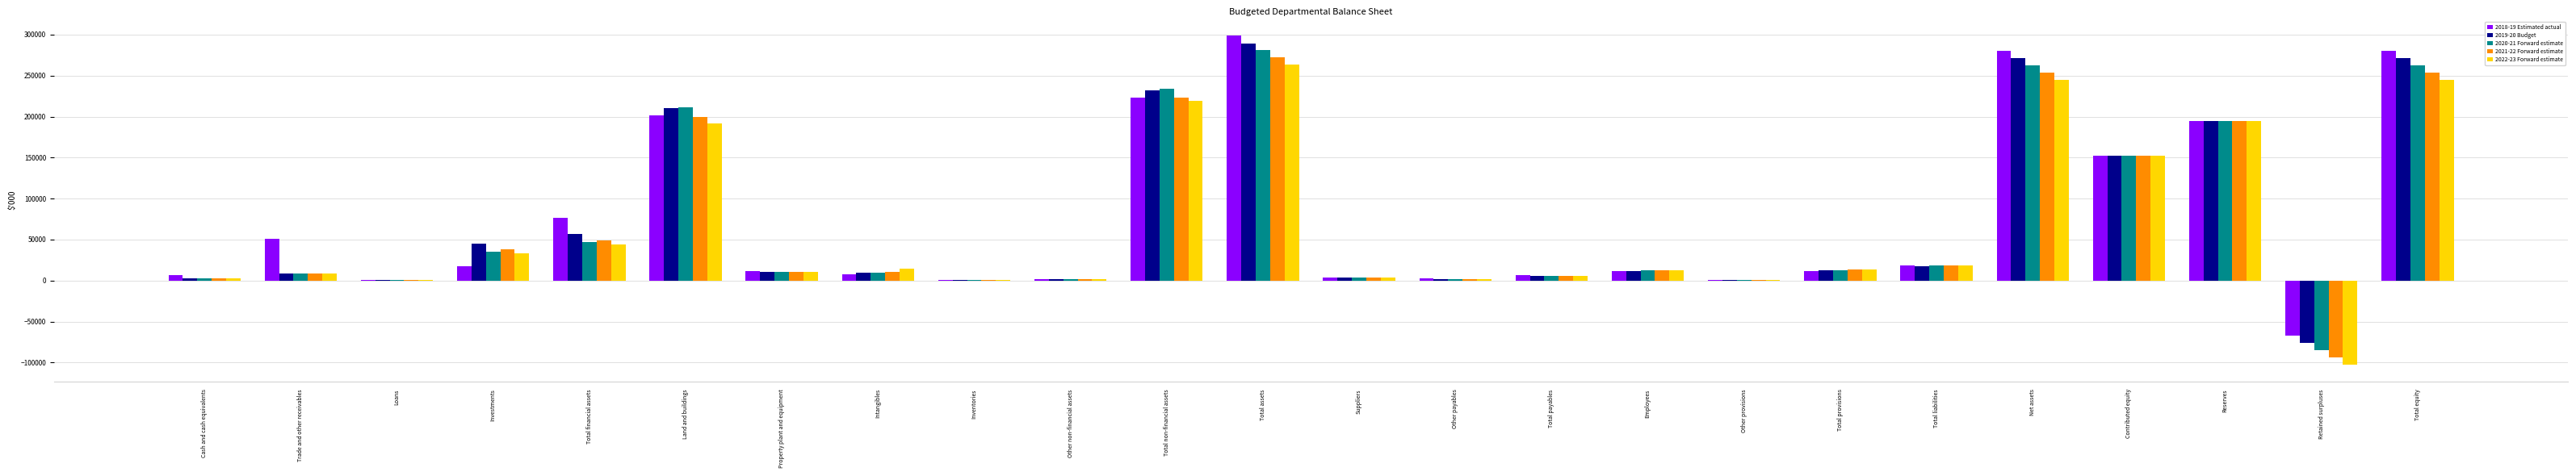

What is the total value across all series at Total equity?

1313249